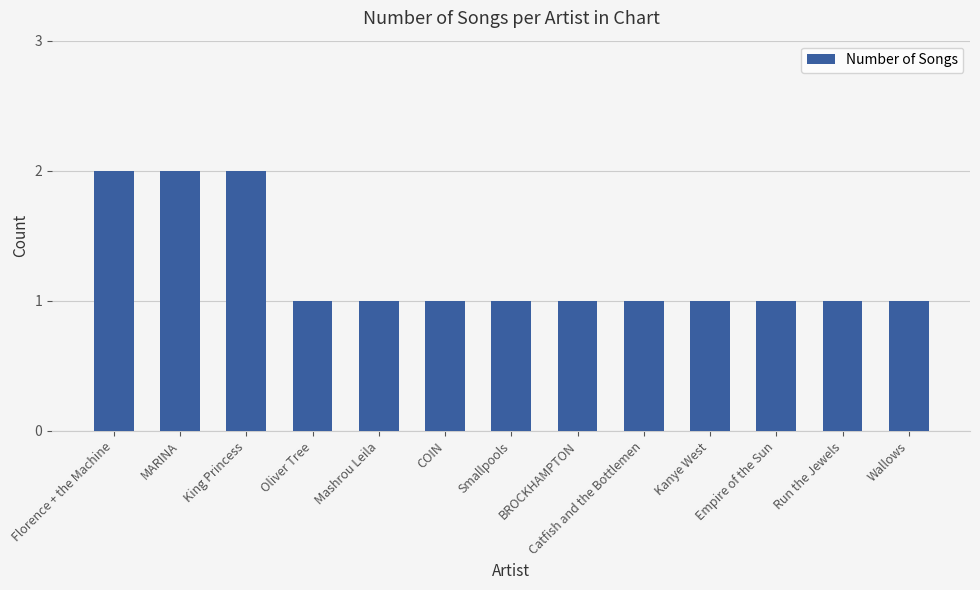

What position from the left is MARINA?

2